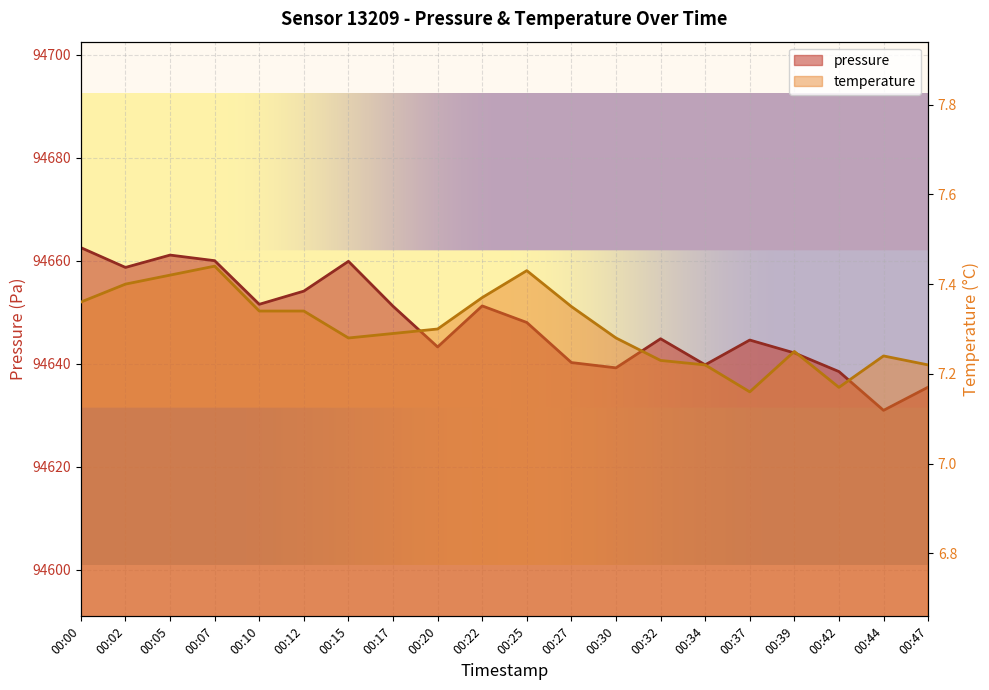

How many interior local peaks does the pressure series have?

5